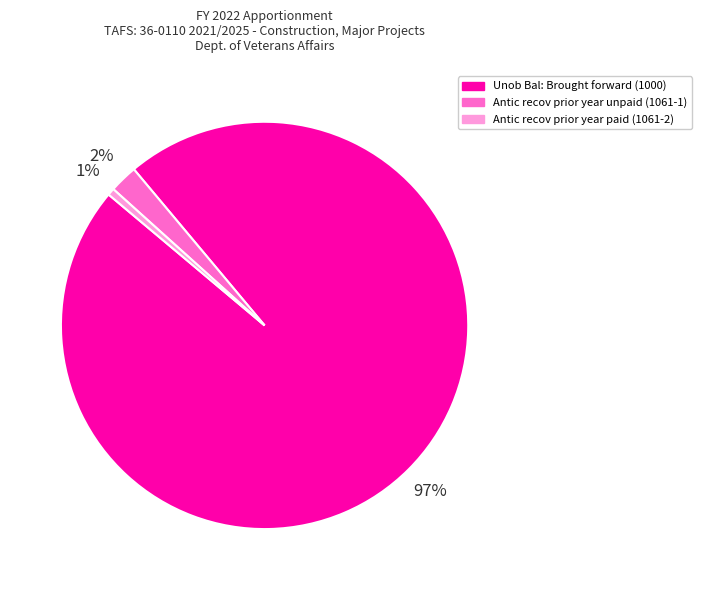

How many segments does this pie chart have?

3